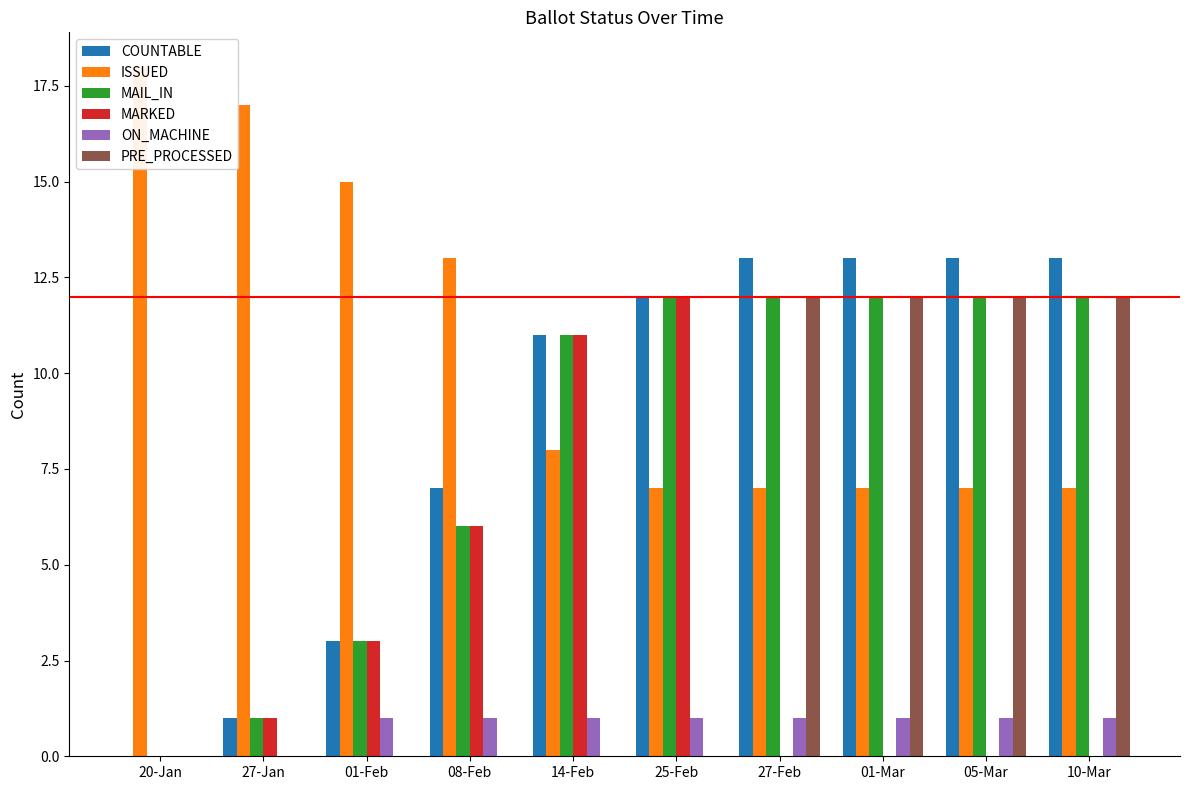

How many values in the MAIL_IN series are below 12?

5